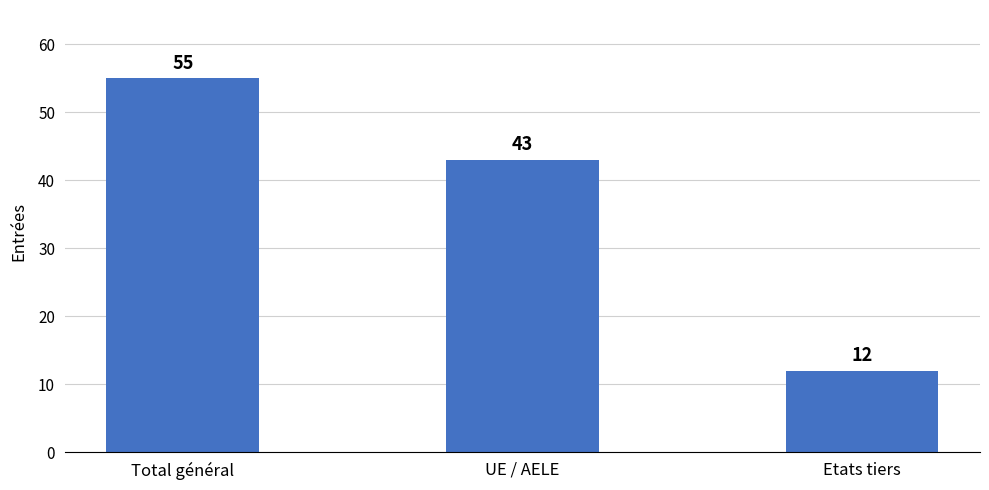

What is the difference between the values at UE / AELE and Etats tiers?

31